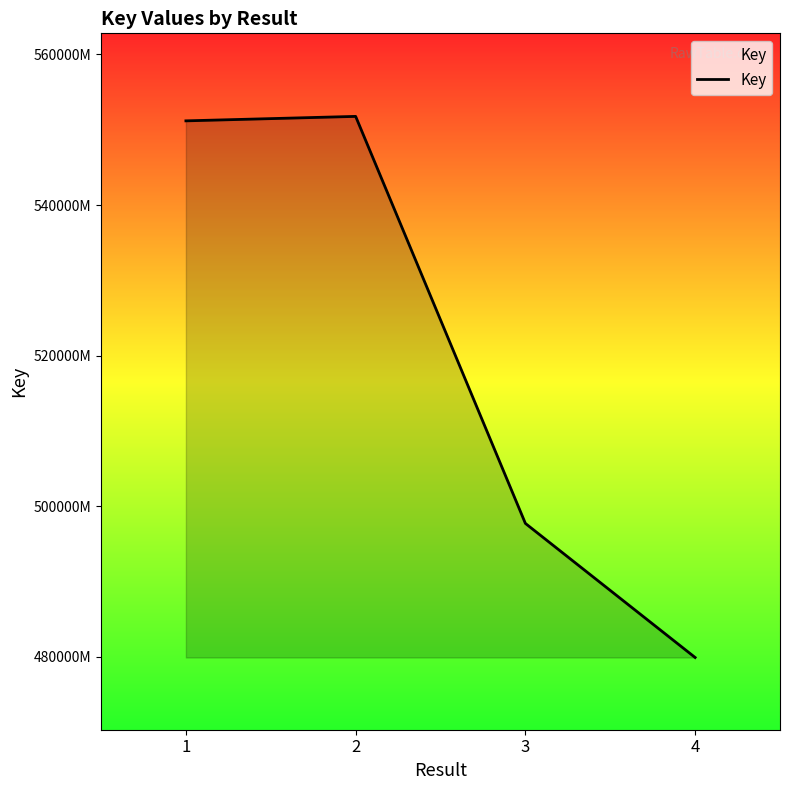

Where does the data first go above 551180983?

2